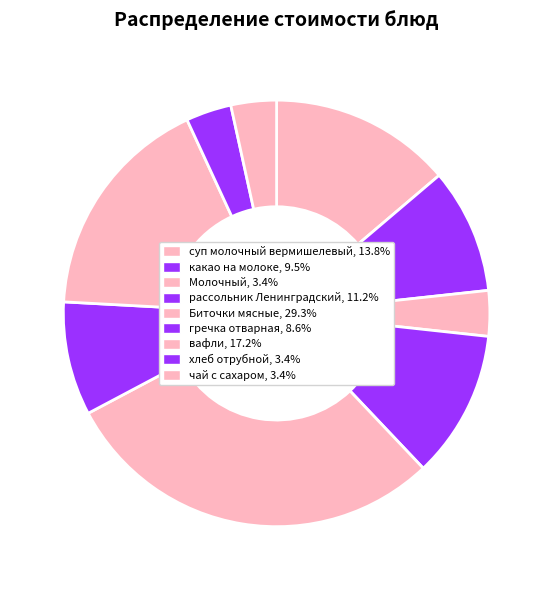

Combined, do вафли and Биточки мясные account for over 50%?

No